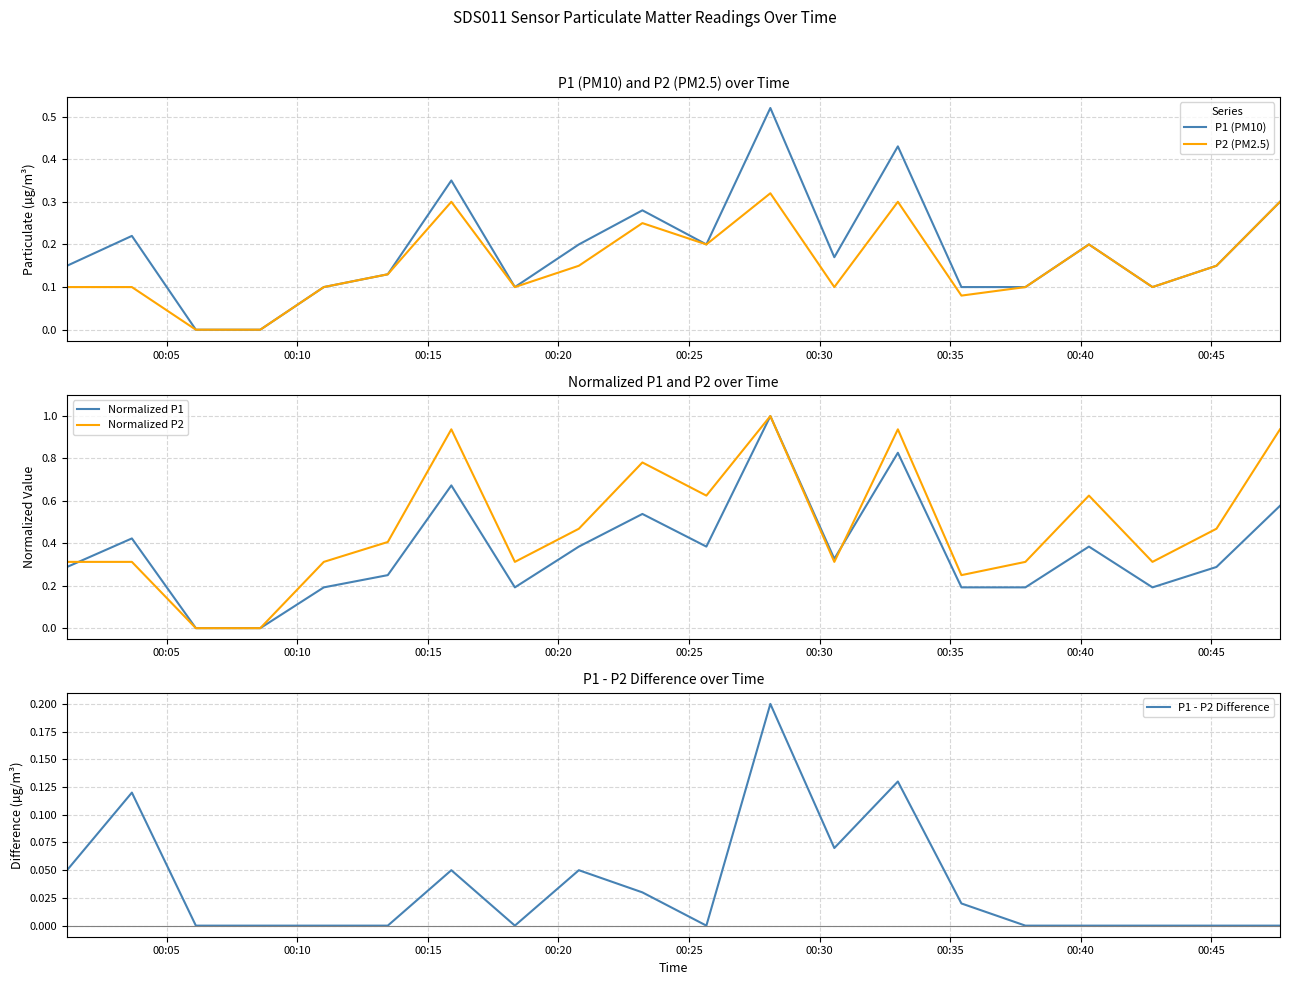

Rank the series by their maximum value, from highest to lowest.

Normalized P1, Normalized P2, P1 (PM10), P2 (PM2.5), P1 - P2 Difference